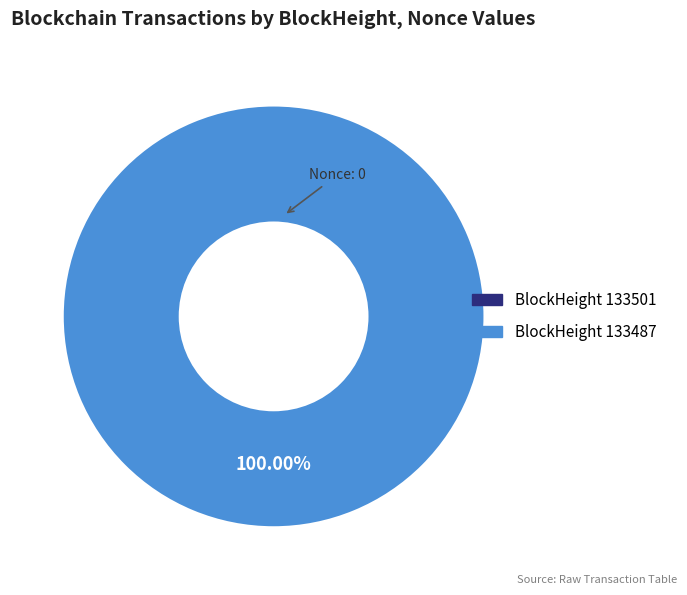

To the nearest percent, what is the difference between the 133487 and 133501 slice percentages?

100%